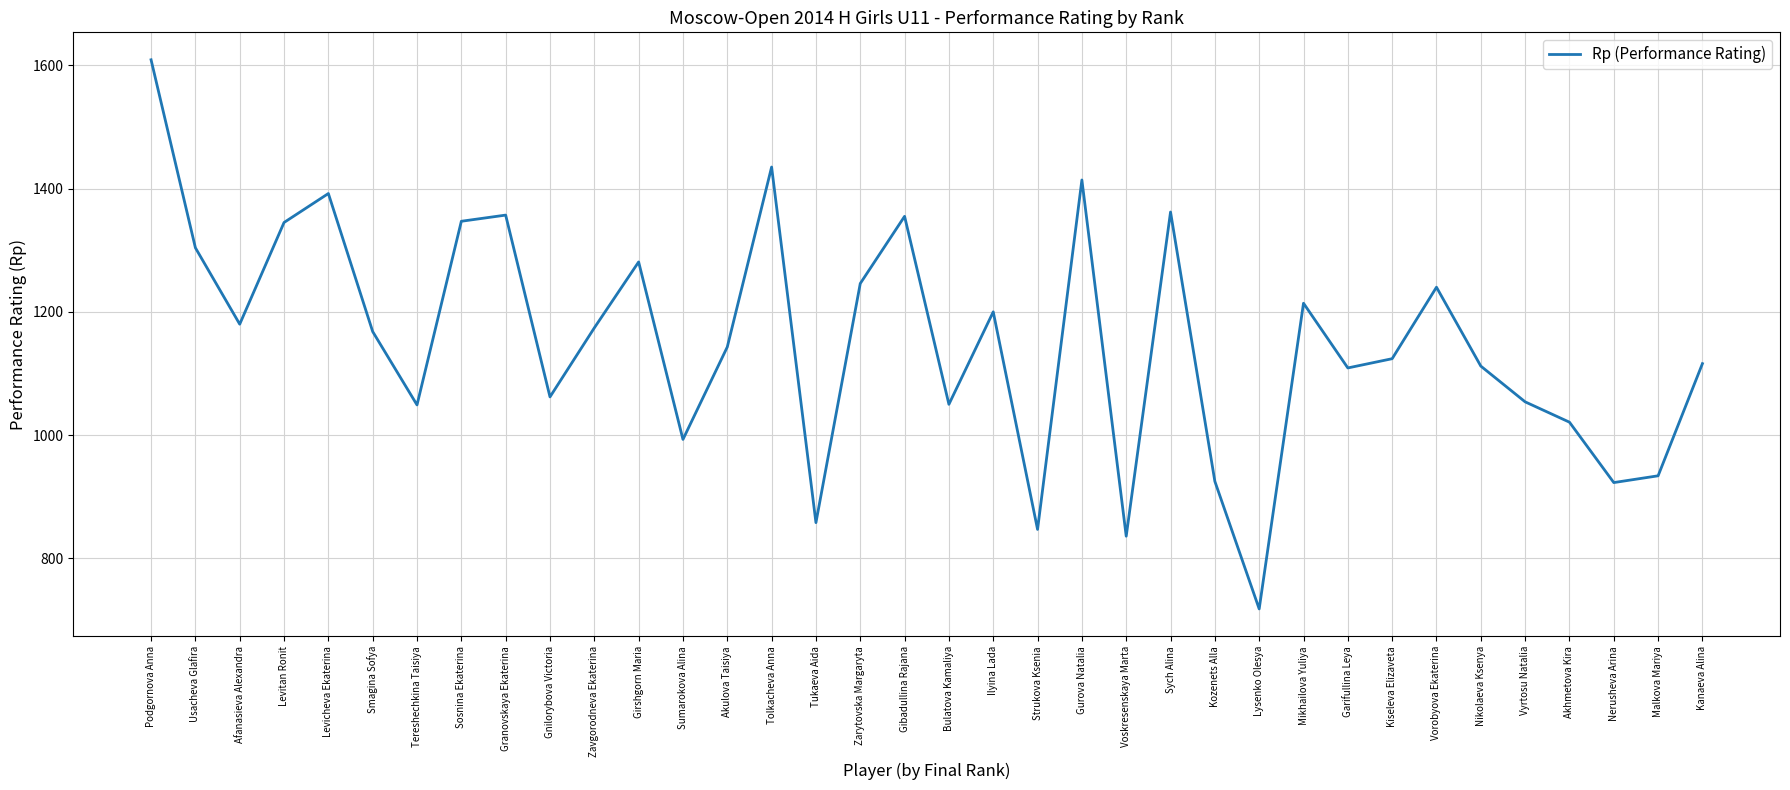

What is the difference between the maximum and minimum values?

891